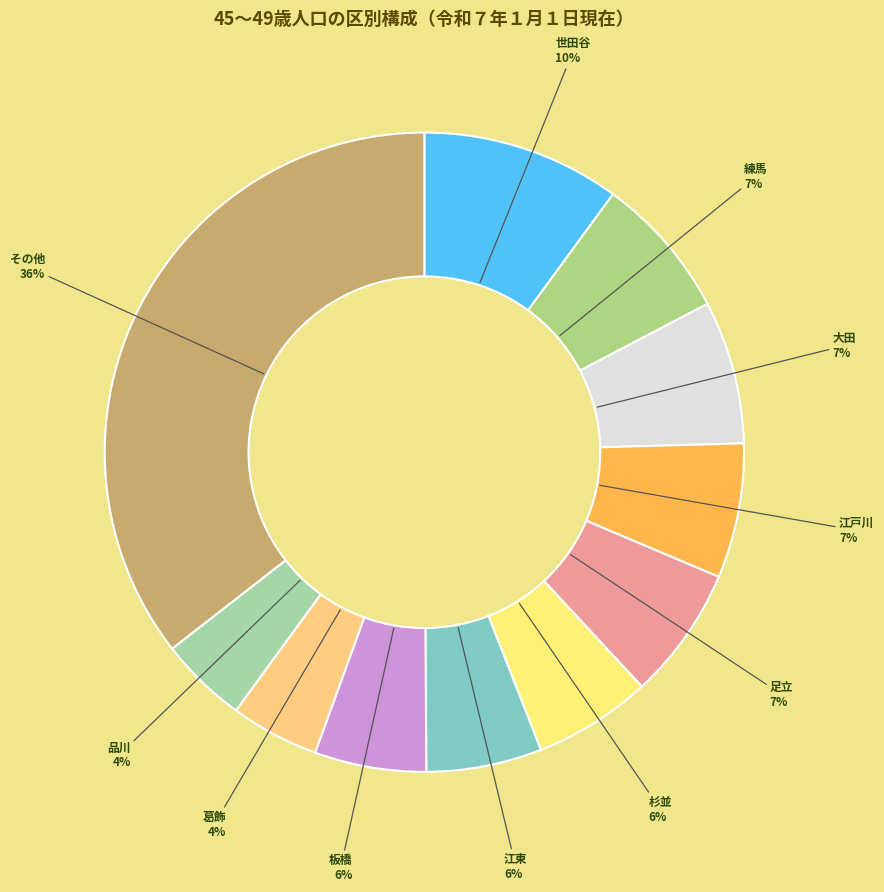

Count the number of slices in the pie.

11